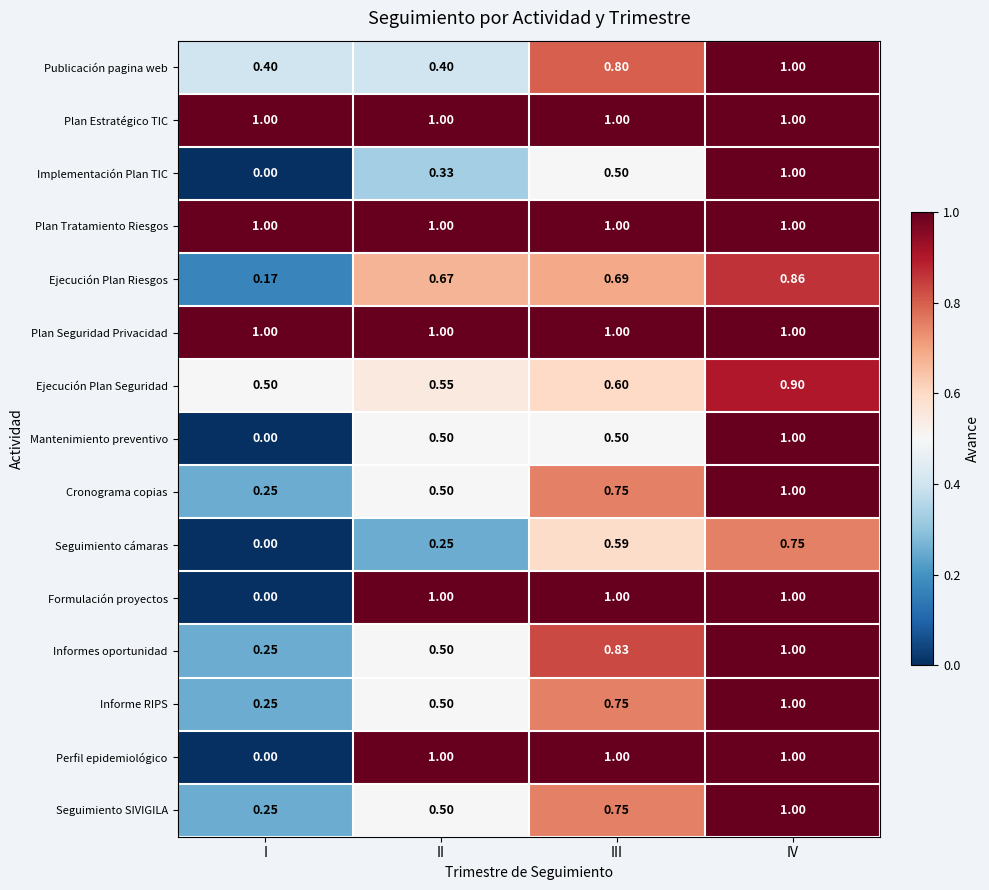

Where is Cronograma copias nearest to the value 0?

I